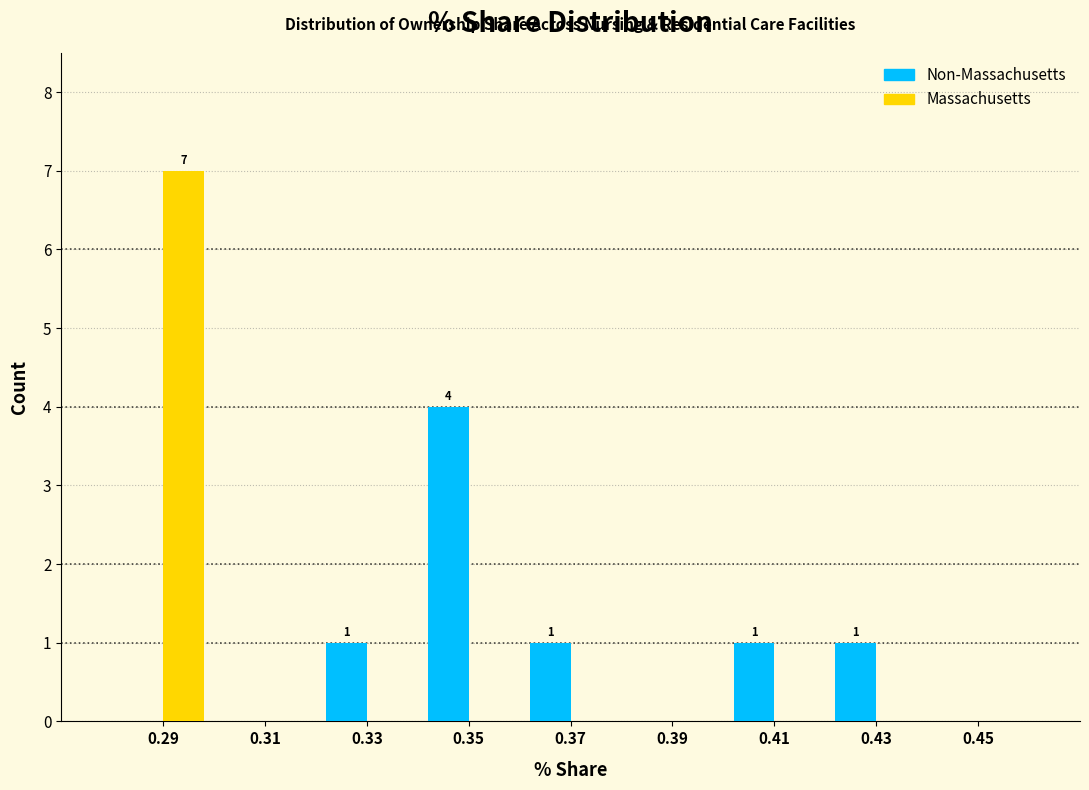

In the Non-Massachusetts series, which range on the x-axis has the tallest bar?

0.34 to 0.36